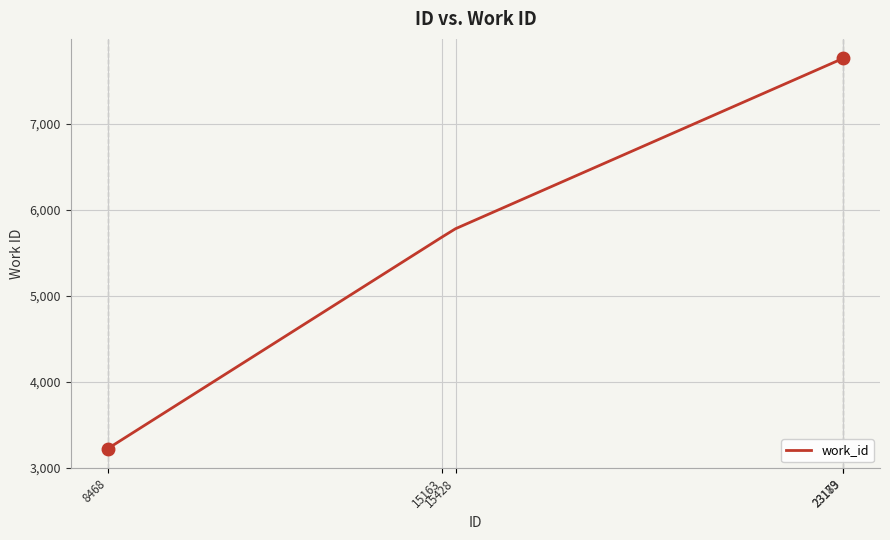

What is the sum of all values?

30217